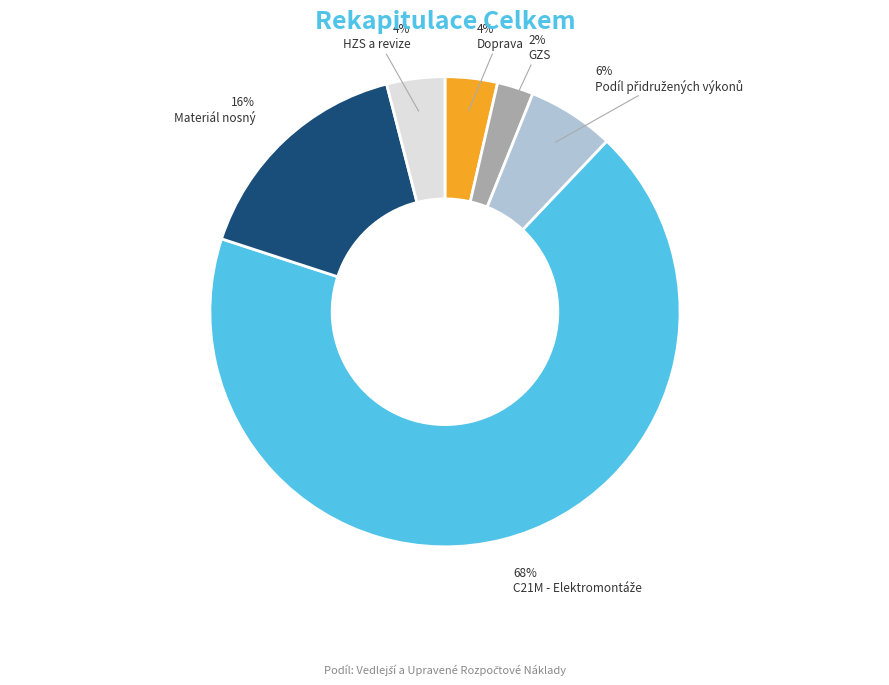

How many segments does this pie chart have?

6